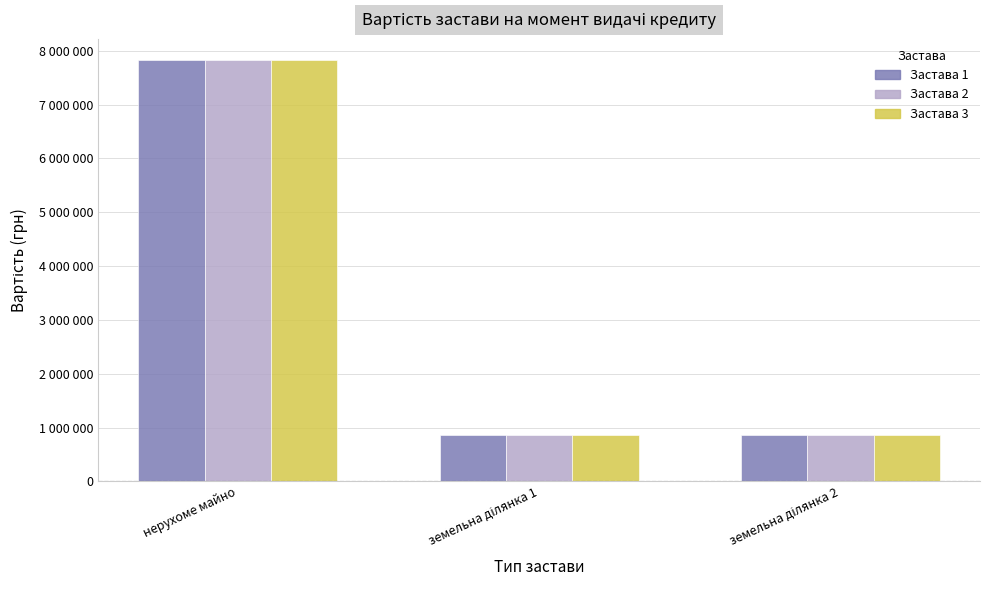

True or false: Застава 3 has a value of 575224 at земельна ділянка 1.

False